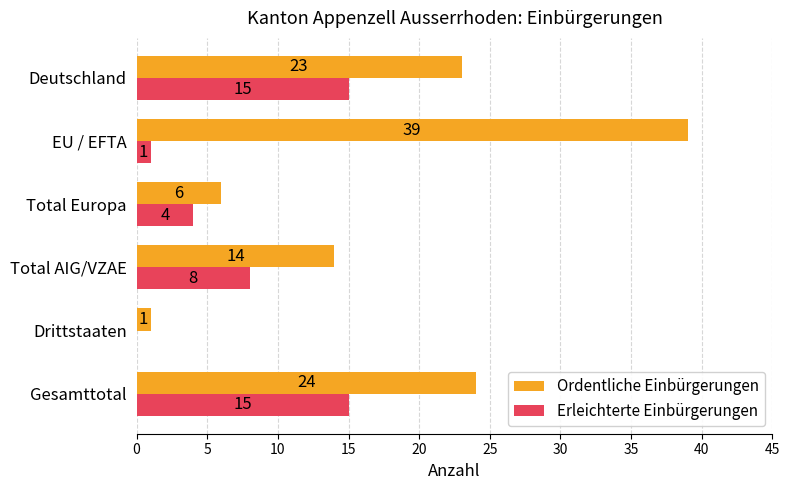

The value of Erleichterte Einbürgerungen at Gesamttotal is 26. True or false?

False